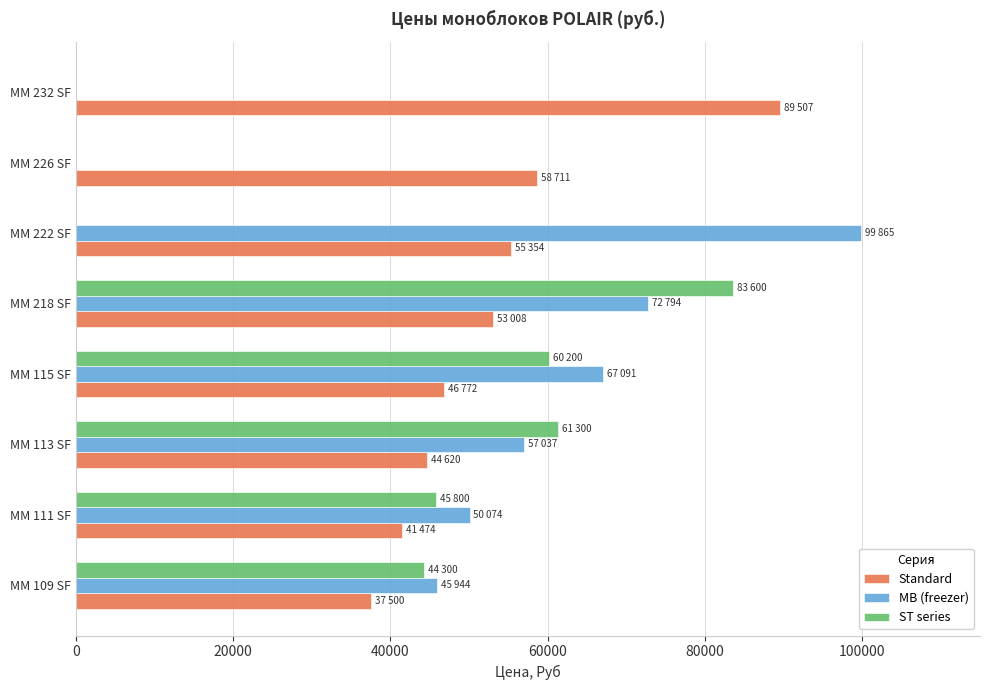

What is the average value of the ST series series?

36900.0